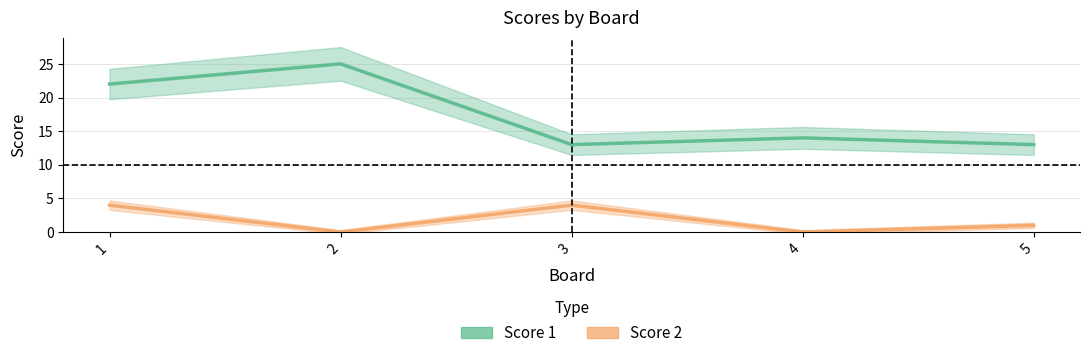

What is the difference between the maximum and minimum values in the Score 2 series?

4